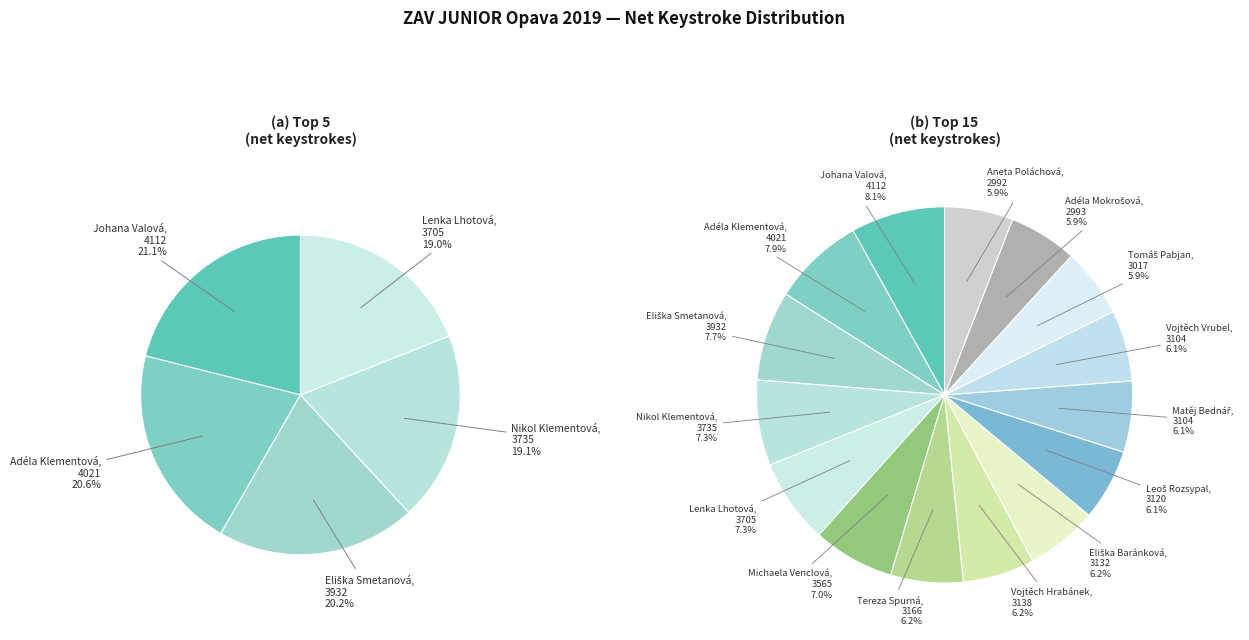

The Nikol Klementová slice represents 7% of the pie. True or false?

True